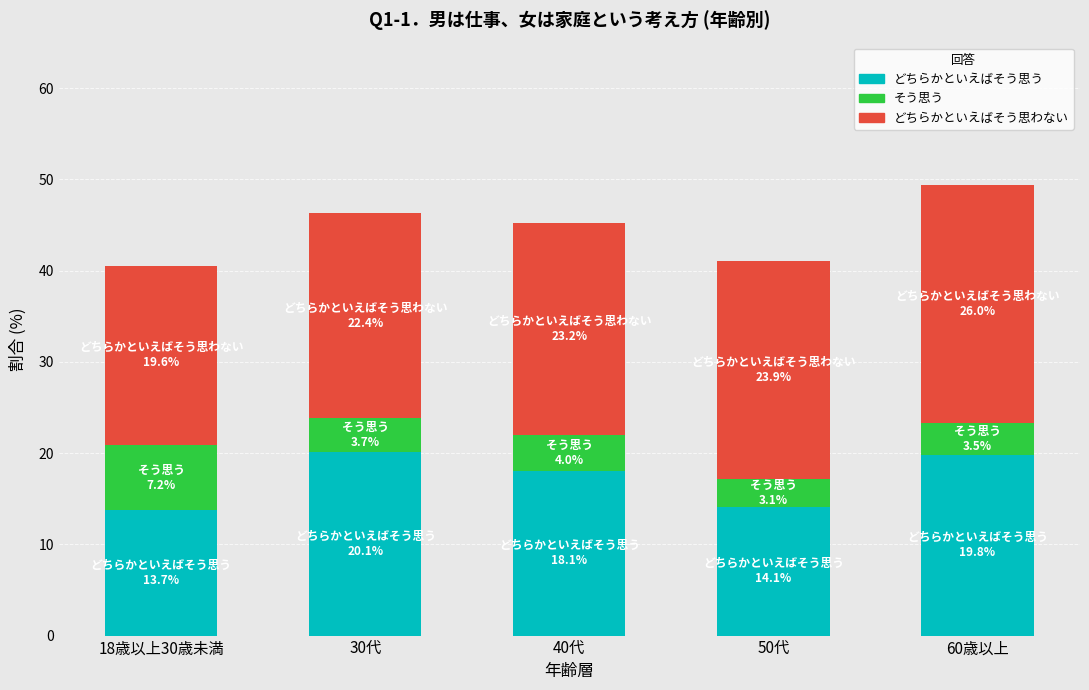

What is the total value across all series at 40代?

45.2